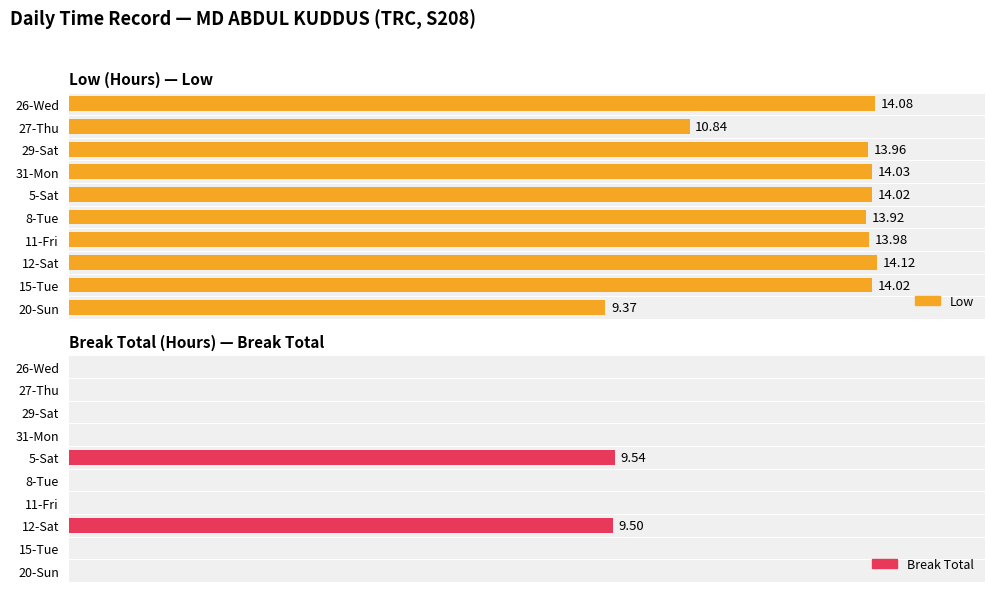

How many data points does each series have?

10